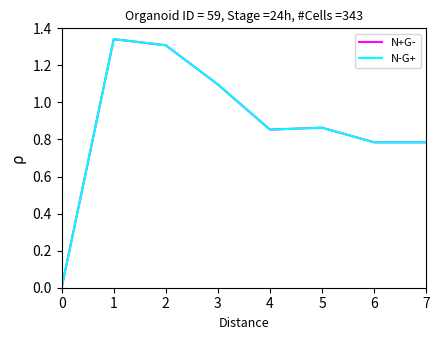

Is it true that N+G- equals 0.7 at 0?

False